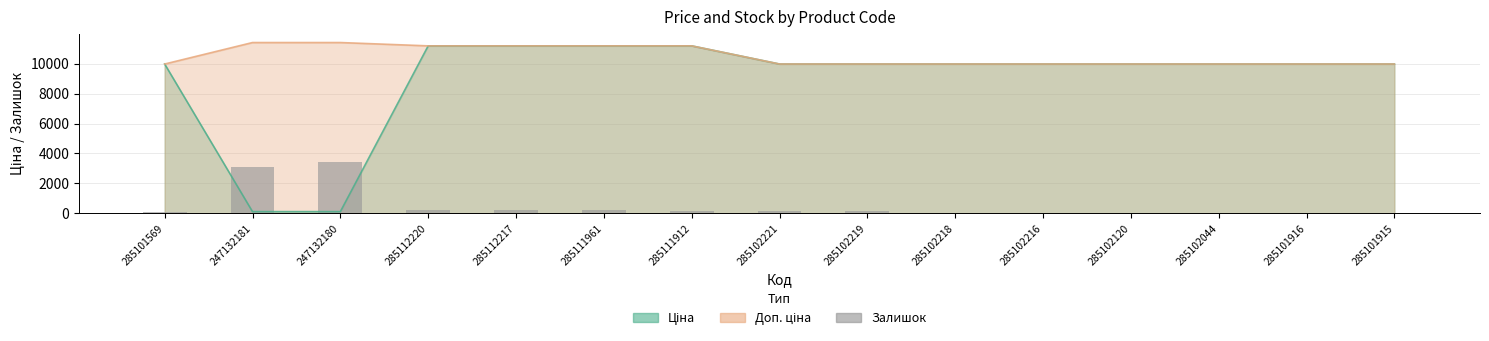

What is the difference between the second highest and second lowest values?

3068.9